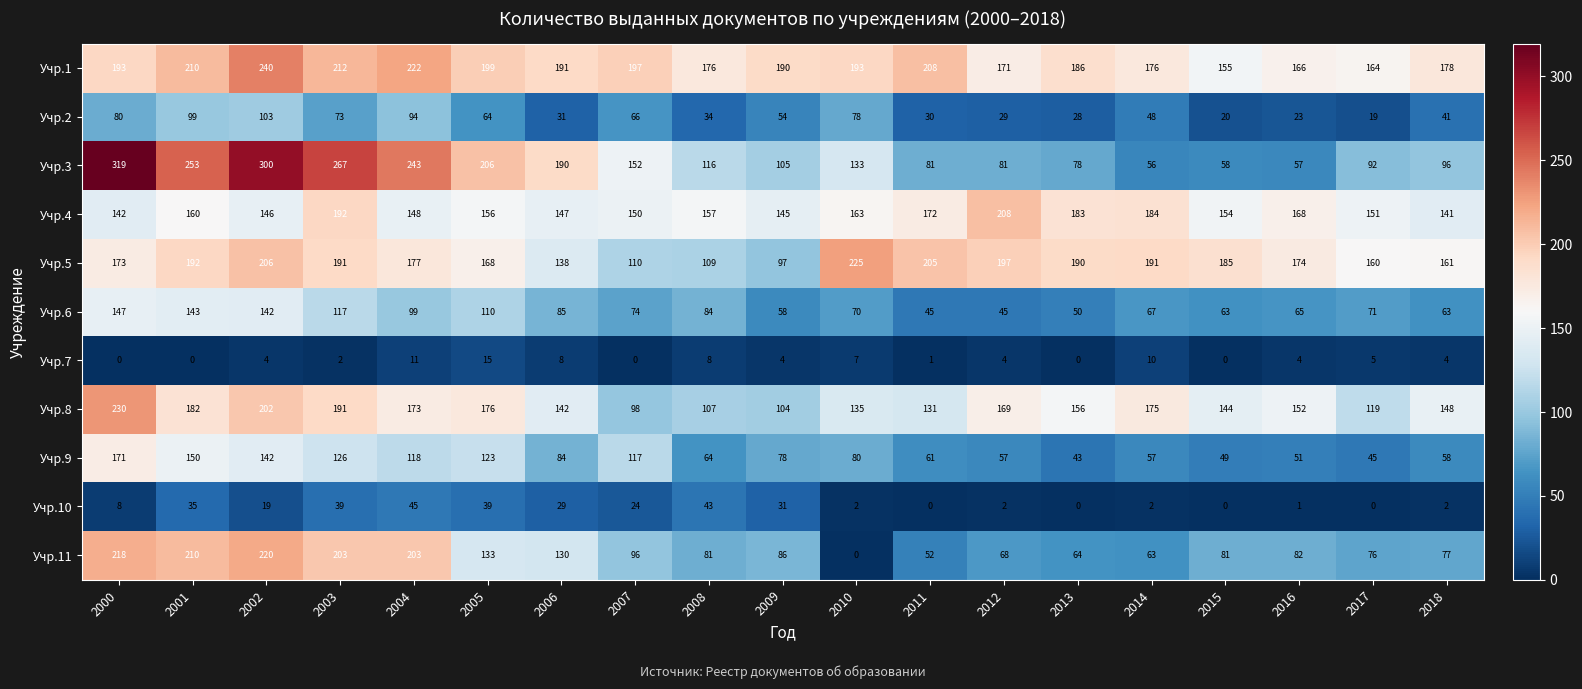

Which category has the highest value in the Учр.10 series?

2004